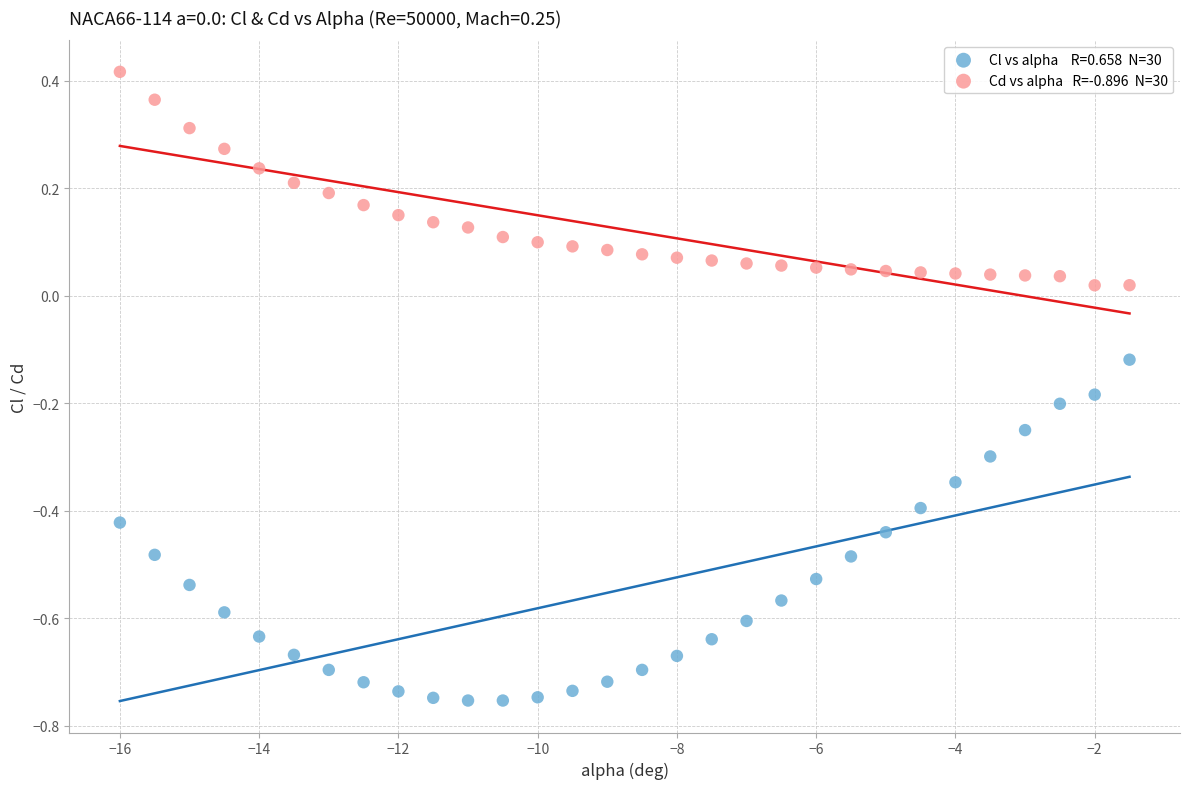

Across all data points, what is the range of Y values (max minus min)?

1.2